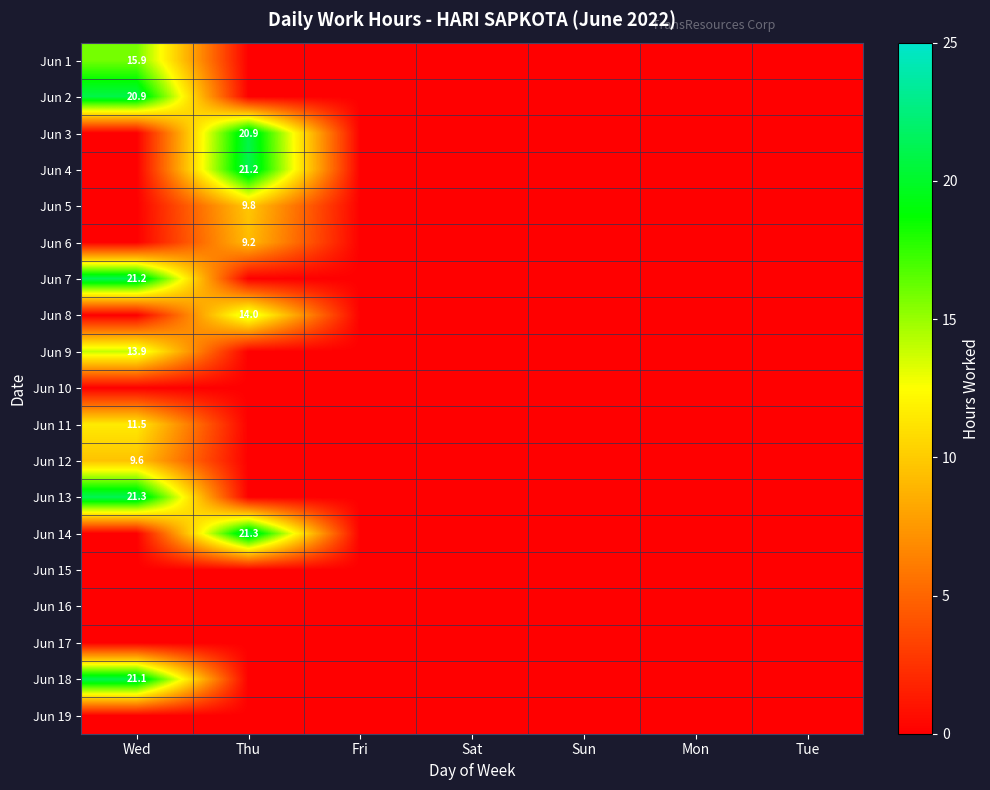

How many positive values does the Jun 18 series have?

1